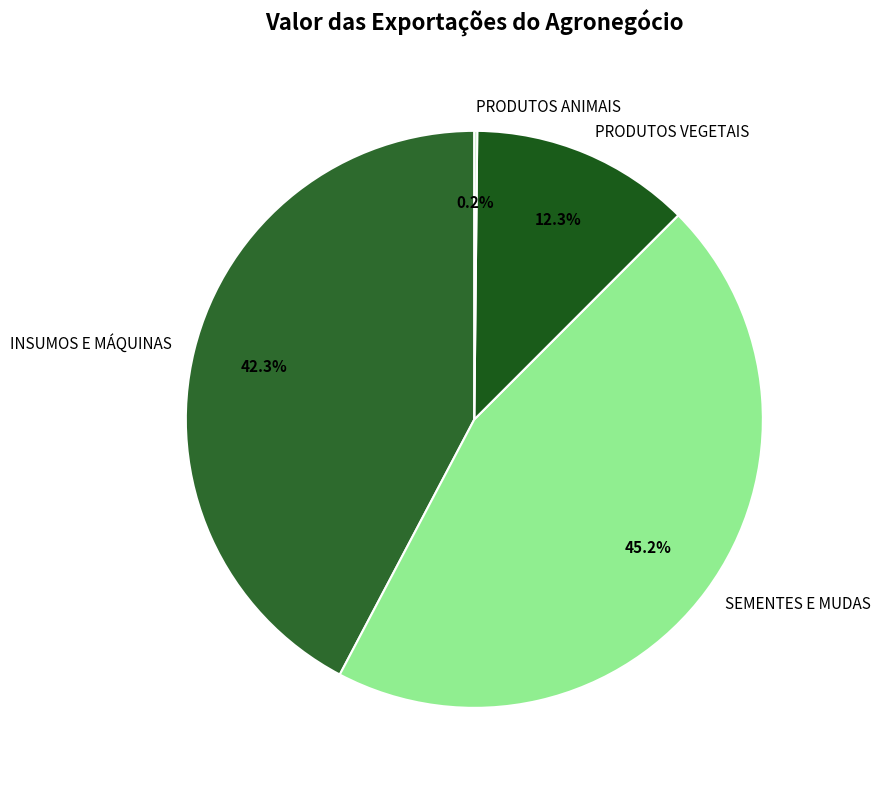

What portion of the pie excludes SEMENTES E MUDAS?

54.8%